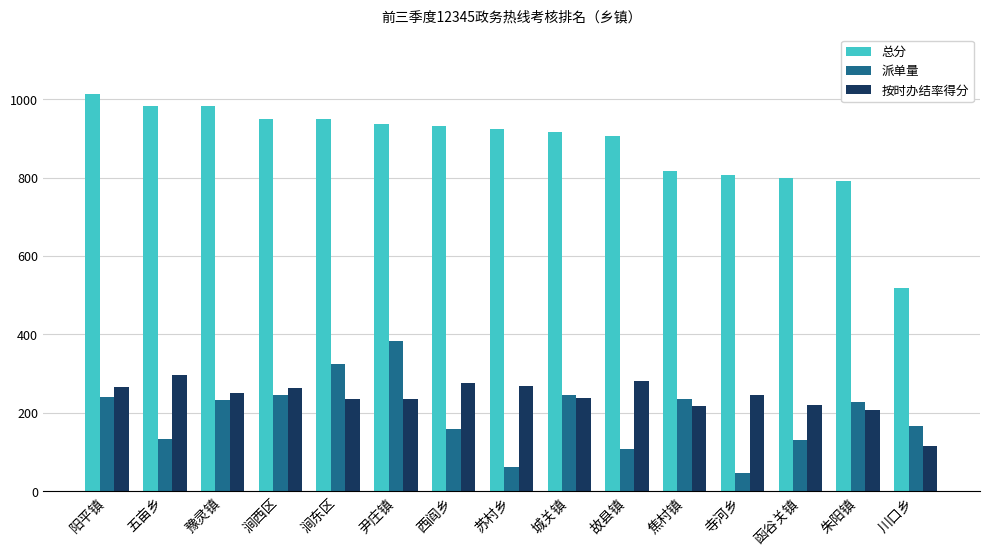

What is the lowest value of the 总分 series?

517.8